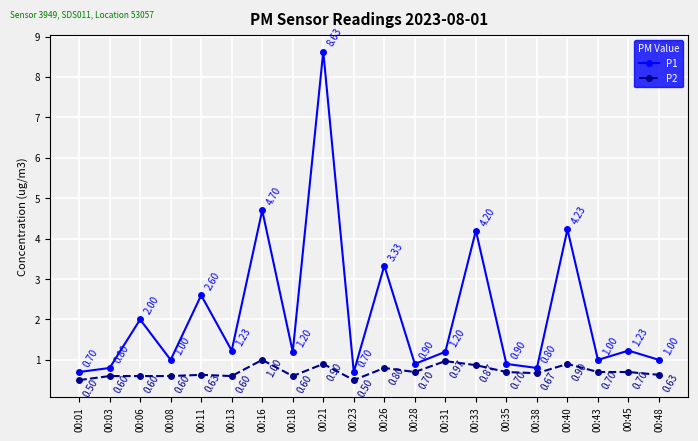

What is the difference between the second highest and second lowest values in the P1 series?

4.0